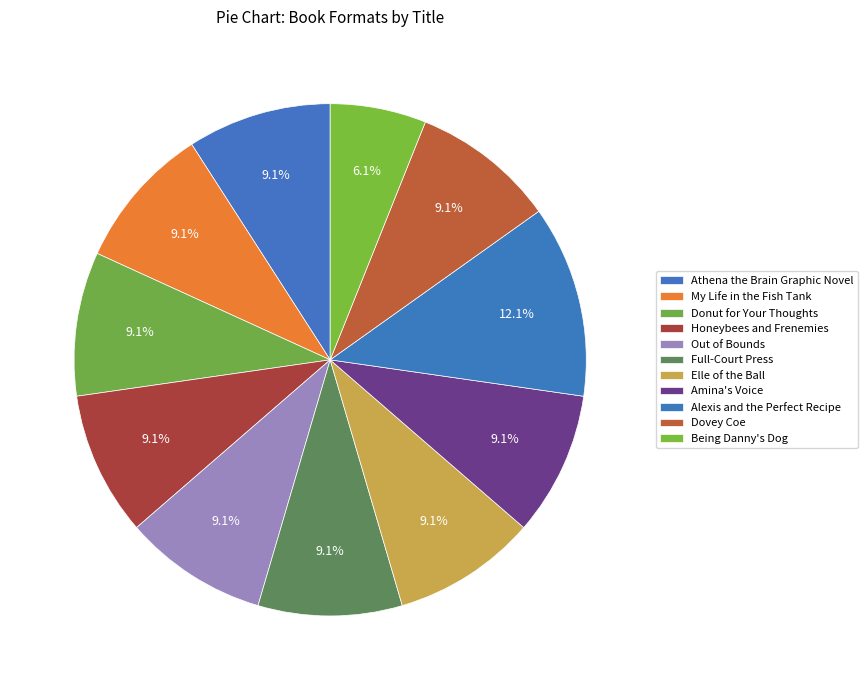

To the nearest percent, what is the difference between the largest and smallest slice percentages?

6%